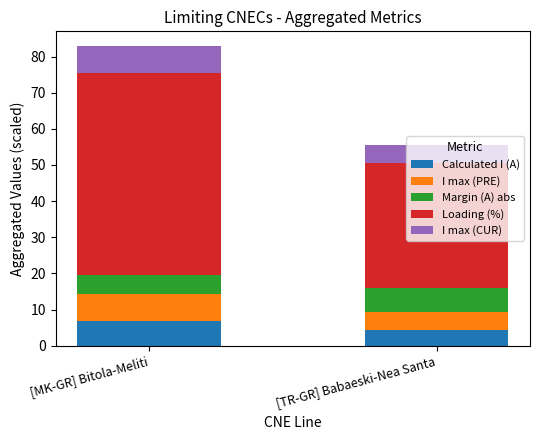

Is it true that Calculated I (A) equals 2.0 at [MK-GR] Bitola-Meliti?

False